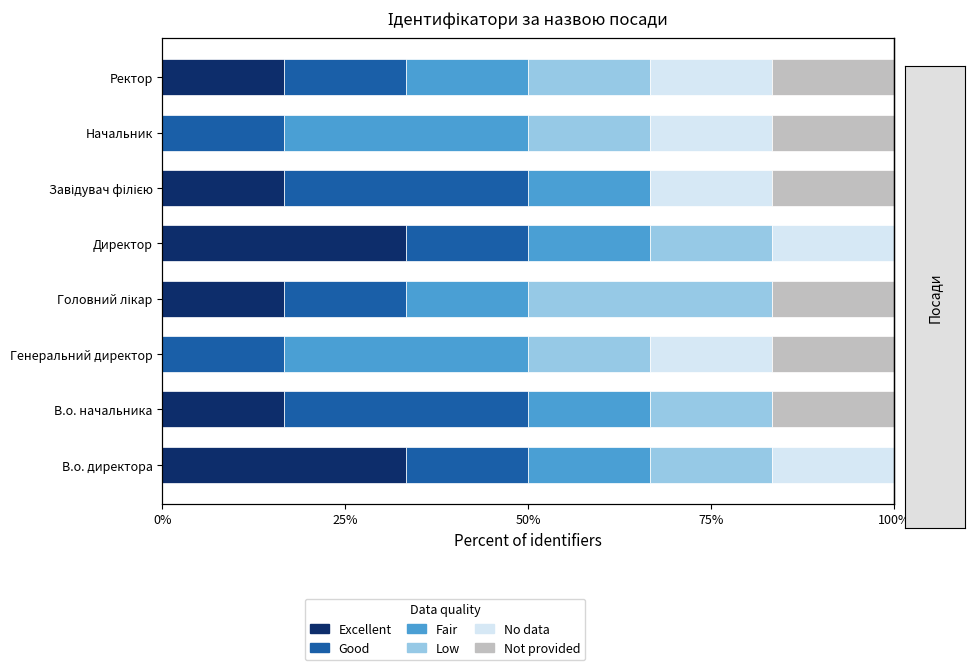

What are all the series names shown in the legend?

Excellent, Good, Fair, Low, No data, Not provided